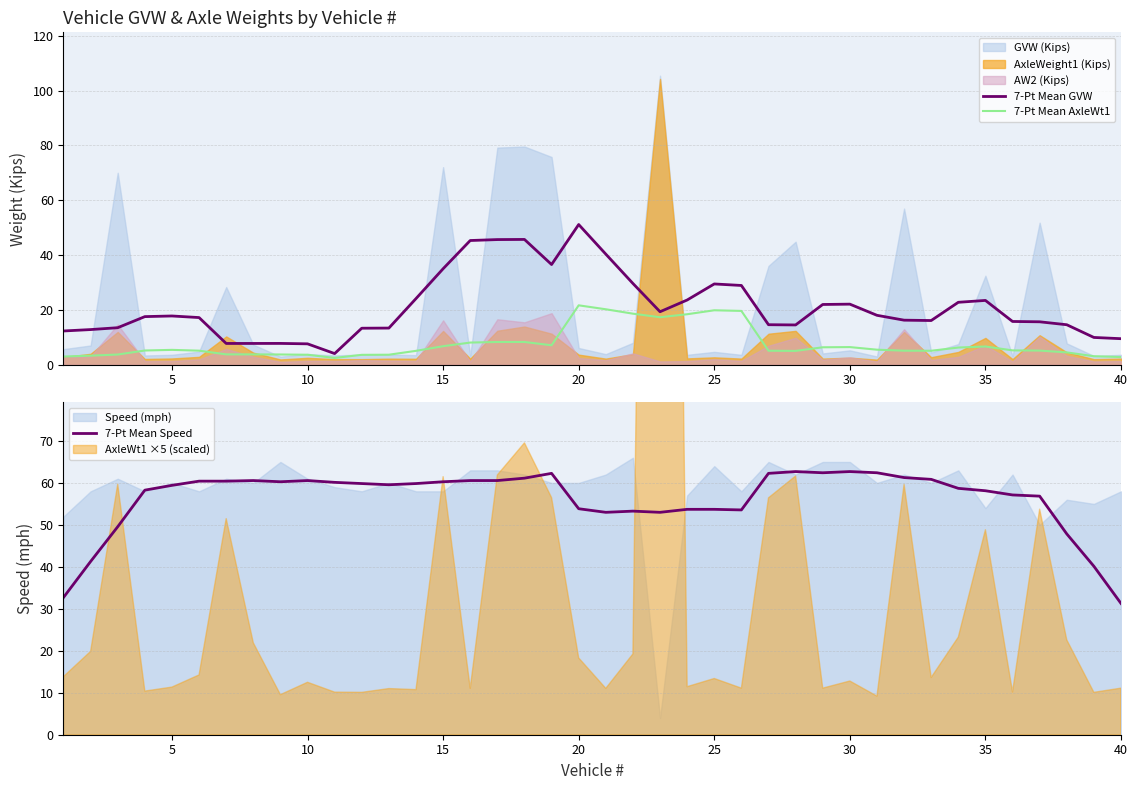

Which series has the largest total across all categories?

7-Pt Mean Speed